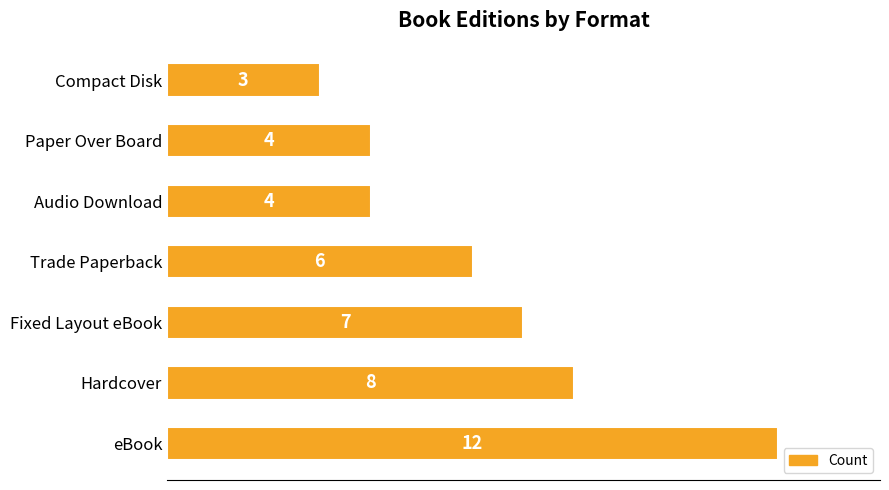

Which category has the lowest value across all series?

Compact Disk